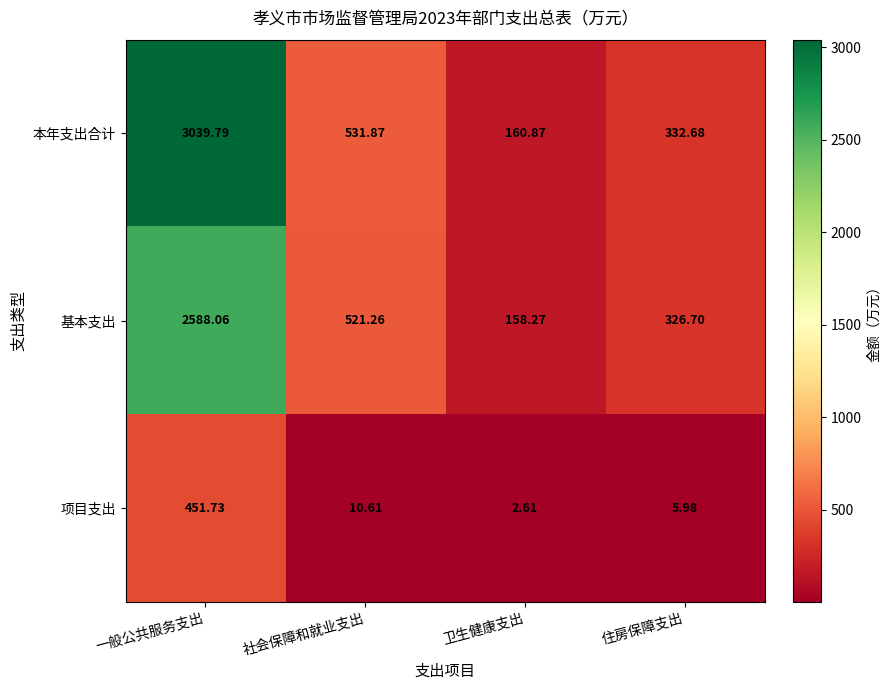

Rank the series by their maximum value, from lowest to highest.

项目支出, 基本支出, 本年支出合计